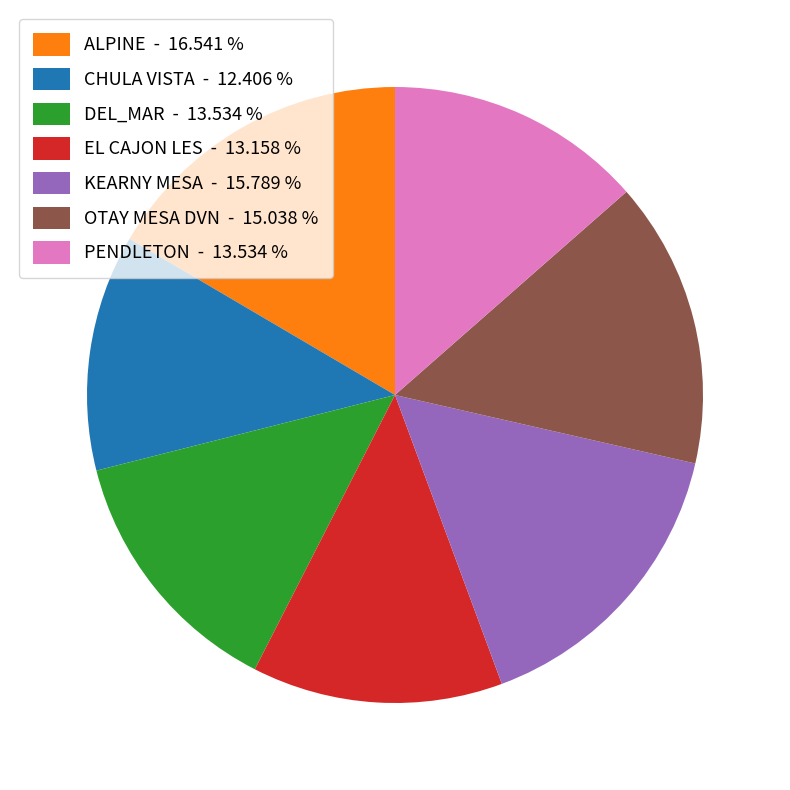

Between CHULA VISTA - 12.406 % and EL CAJON LES - 13.158 %, which is larger?

EL CAJON LES - 13.158 %